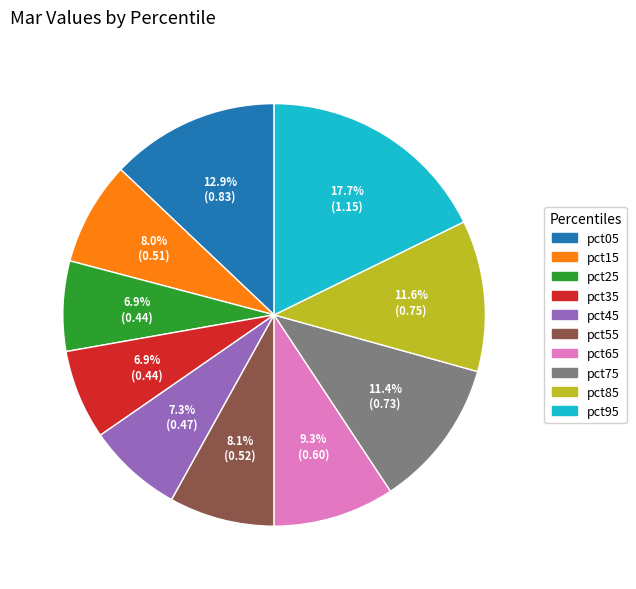

Is the sum of pct55 and pct65 greater than half?

No